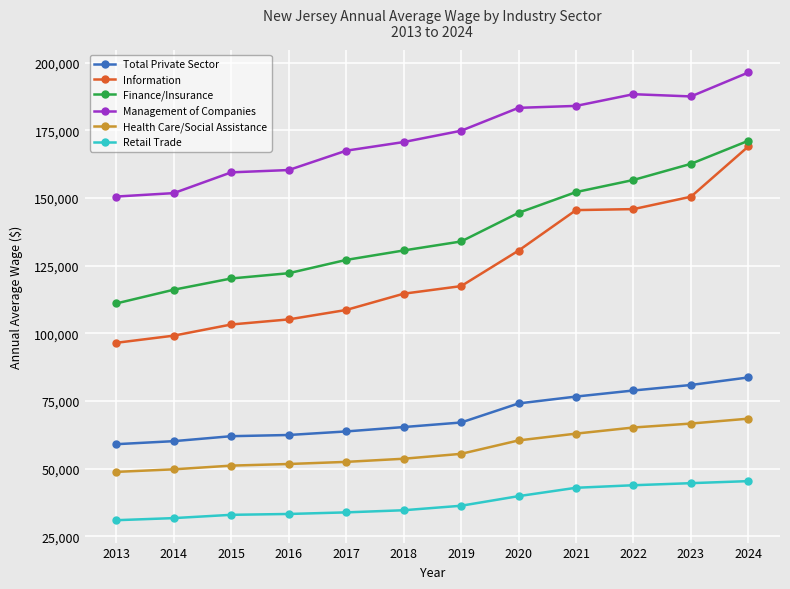

Is it true that Management of Companies equals 307408 at 2021?

False